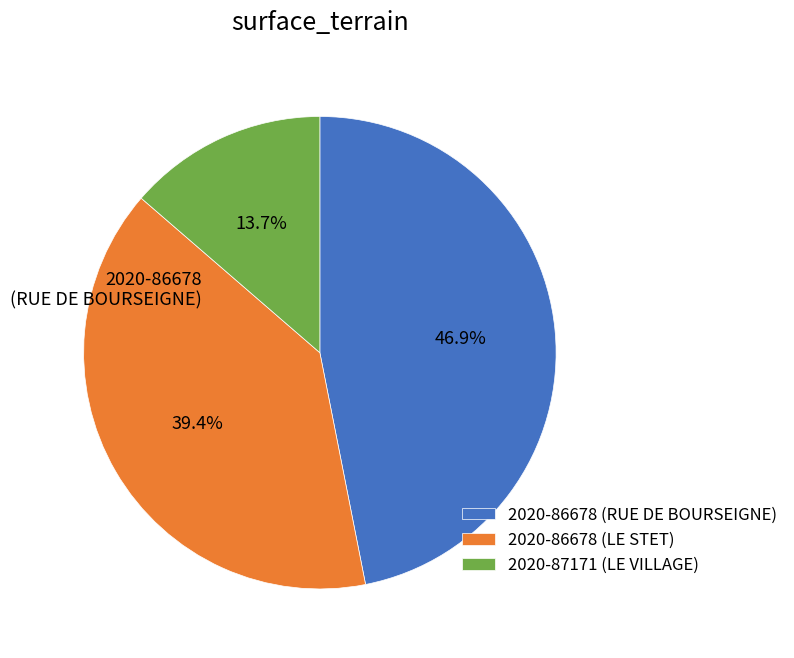

True or false: 2020-86678 (LE STET) accounts for 39% of the total.

True